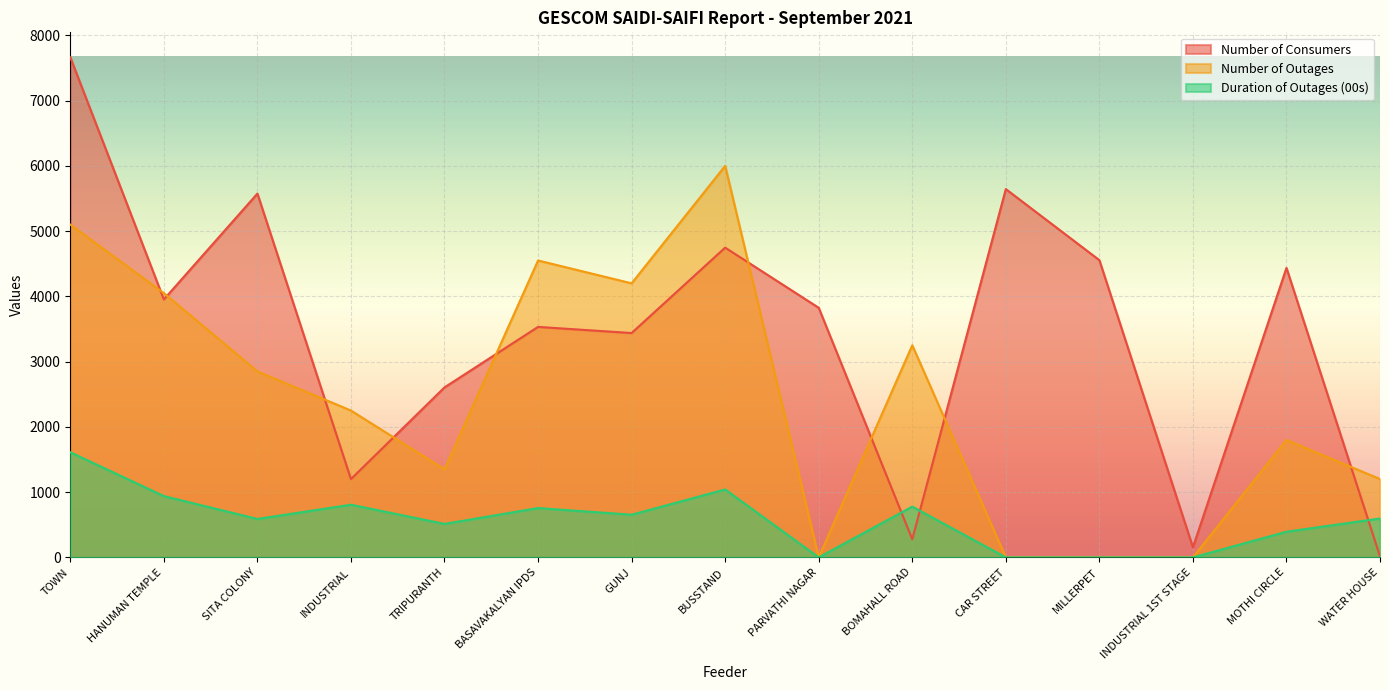

What position from the right is WATER HOUSE?

1